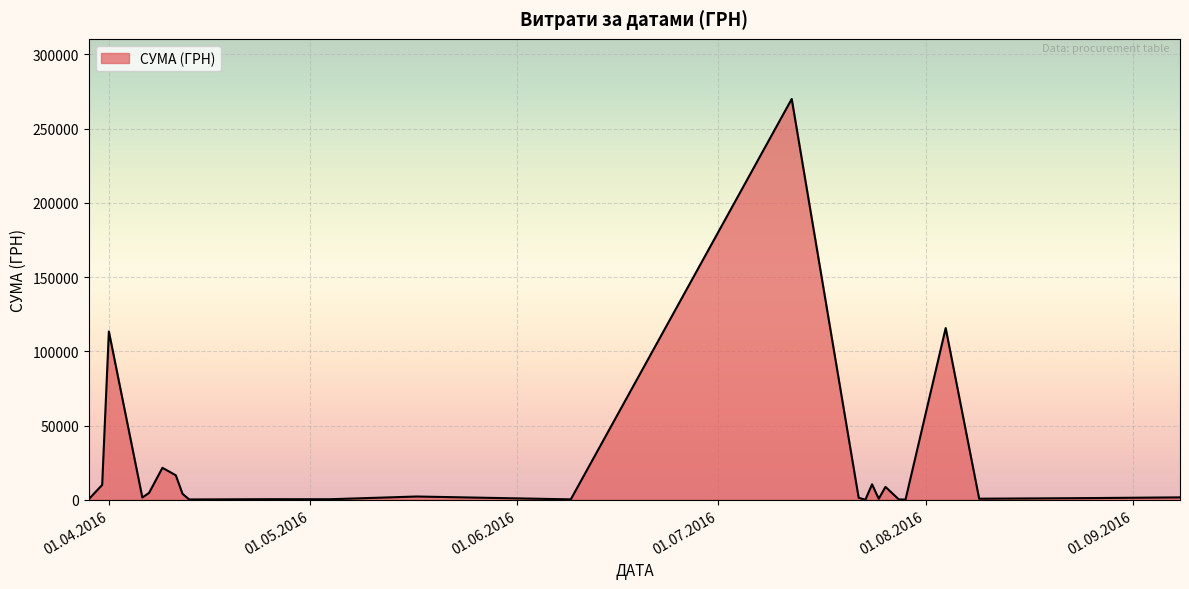

What is the maximum value shown in the chart?

269977.6